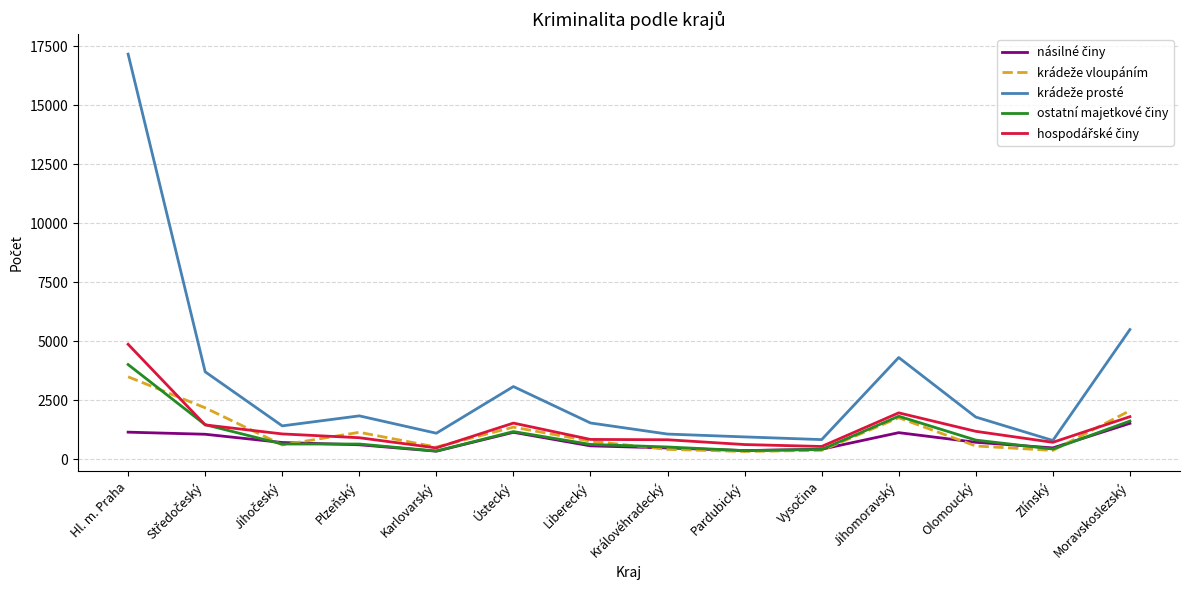

What is the maximum value shown in the chart?

17157